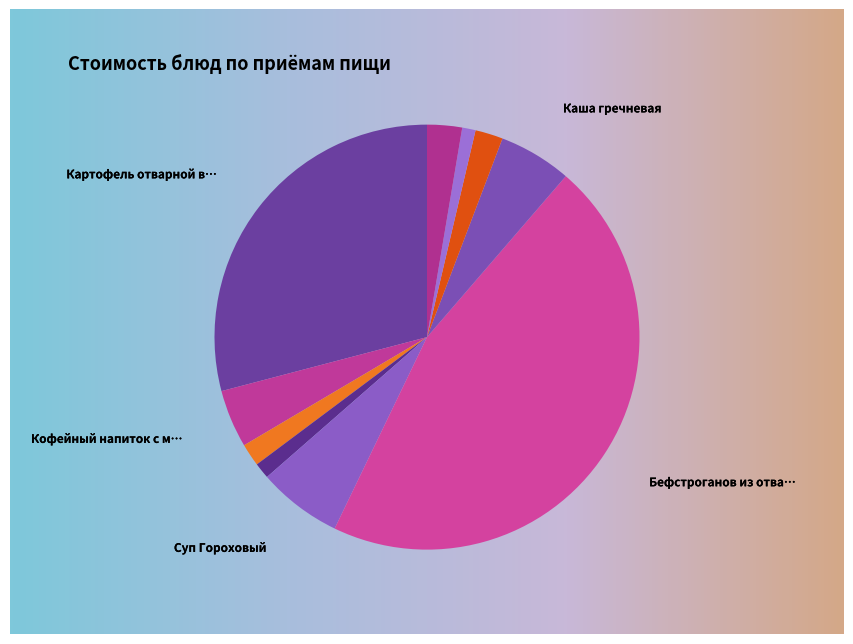

To the nearest percent, what is the difference between the largest and smallest slice percentages?

45%